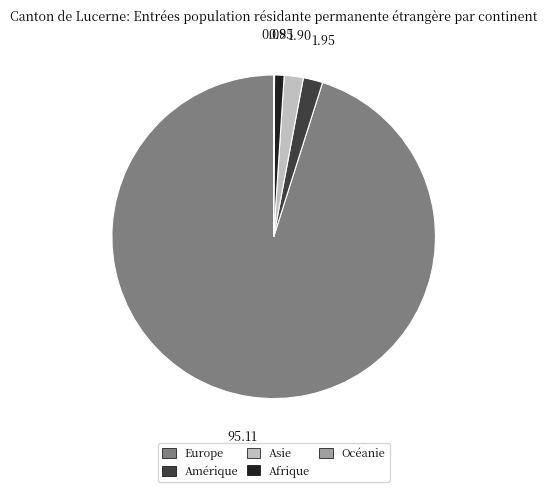

Does Europe represent more than half of the total?

Yes